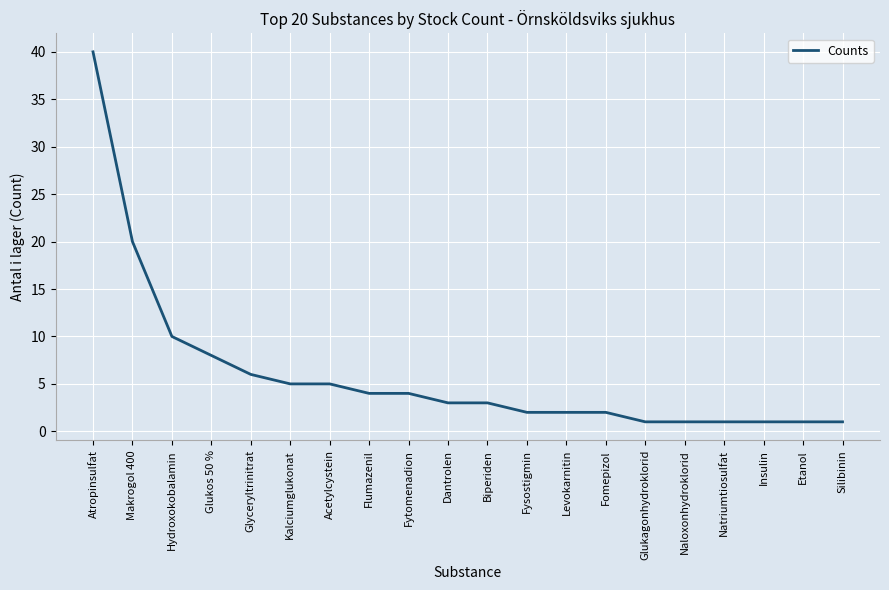

Where is the data nearest to the value 20?

Makrogol 400